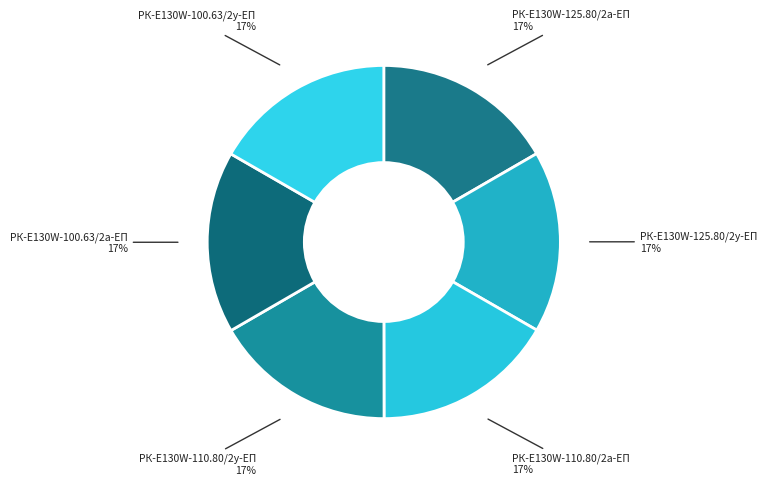

Is the sum of РК-E130W-125.80/2а-ЕП and РК-E130W-100.63/2а-ЕП greater than half?

No